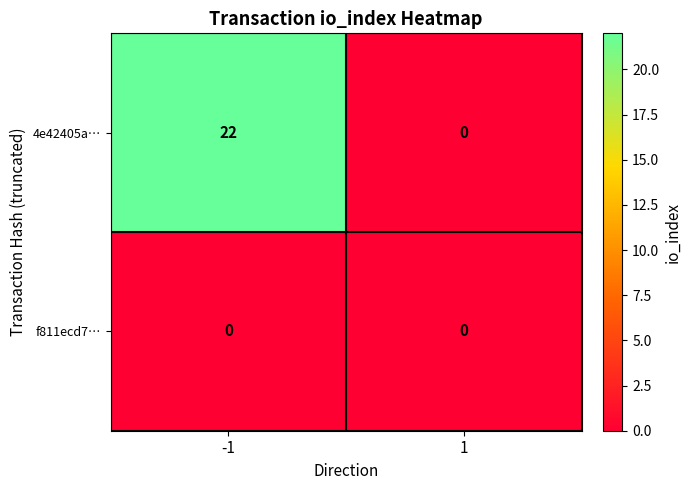

What value does the 4e42405a… series have at -1?

22